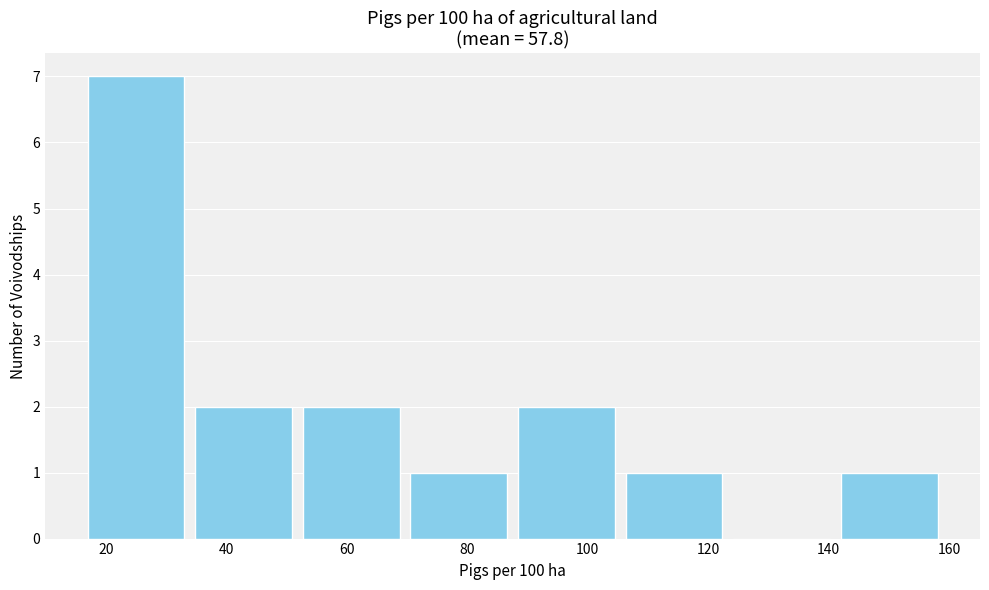

Reading left to right, transcribe this chart: for each bar, give the range it covers on the x-axis and its height. Neither the bar edges nor the heights are printed on the chart, so give them approximately, as read against the axes.

16 to 34: 7
34 to 52: 2
52 to 70: 2
70 to 88: 1
88 to 106: 2
106 to 124: 1
124 to 142: 0
142 to 160: 1